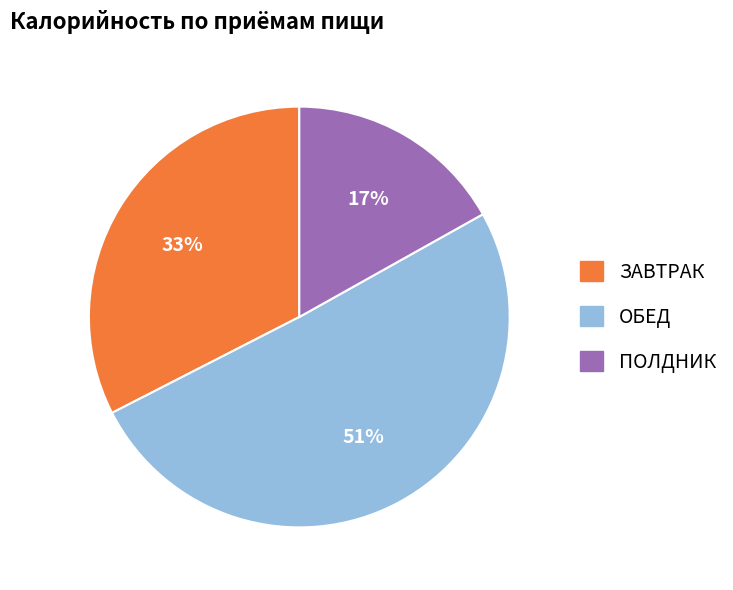

True or false: ПОЛДНИК accounts for 10% of the total.

False